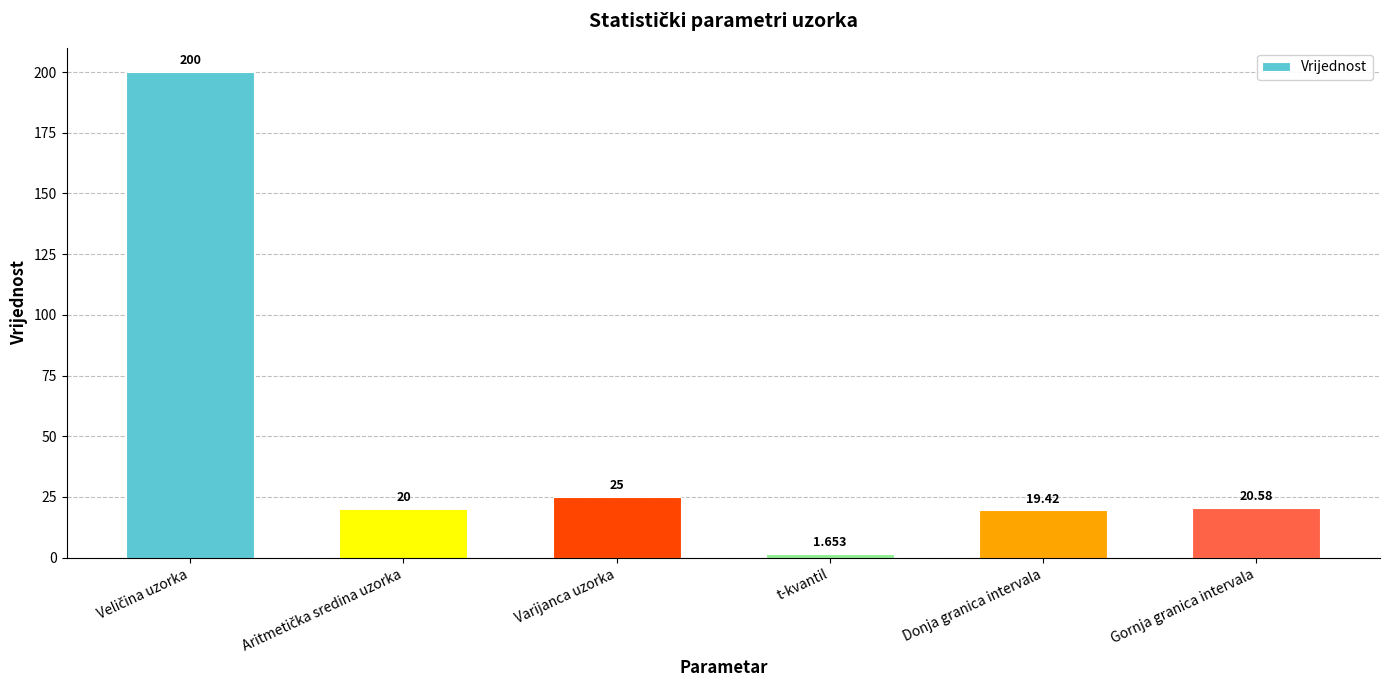

What is the label of the 1st bar from the right?

Gornja granica intervala